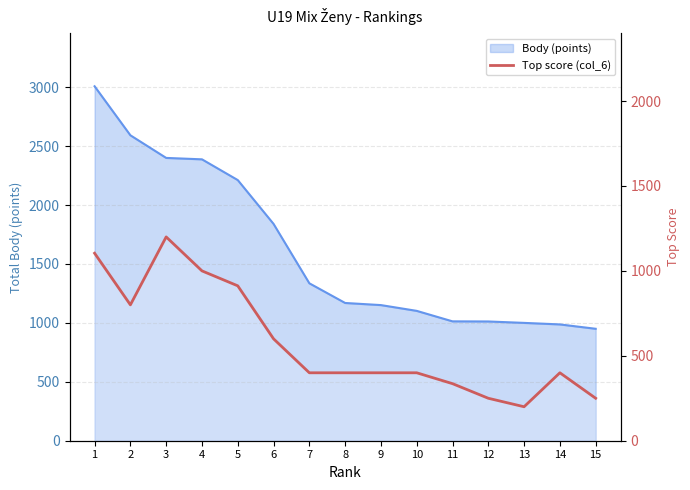

At which category does the data reach its first local peak?

3